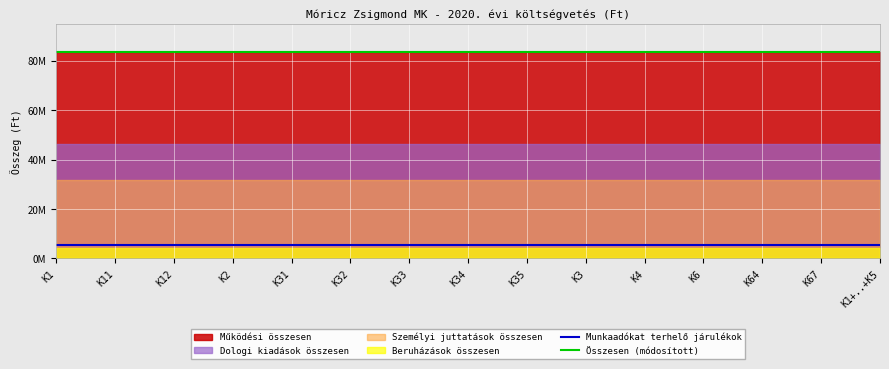

Does the chart display data point markers on the line(s)?

No